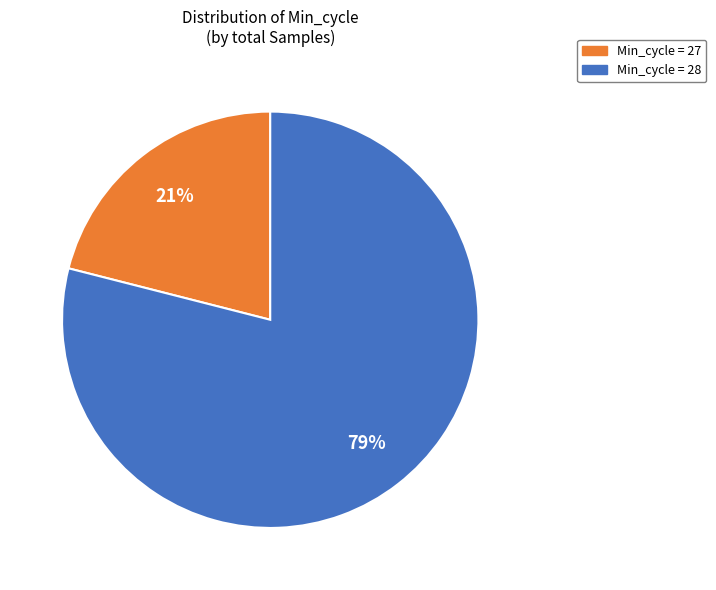

Is there a majority slice in this chart?

Yes